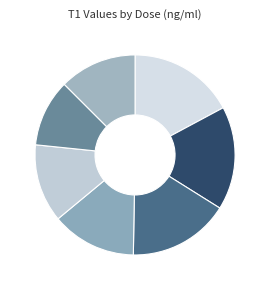

How many segments does this pie chart have?

7